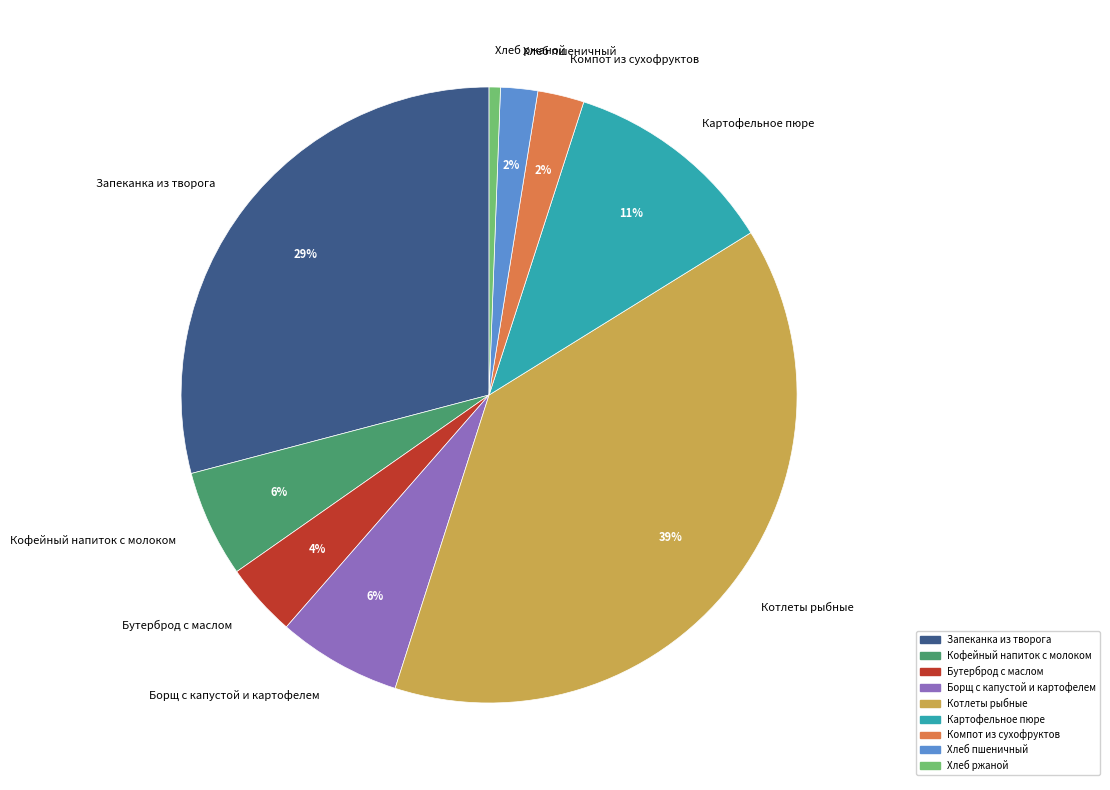

Which slice is the smallest?

Хлеб ржаной